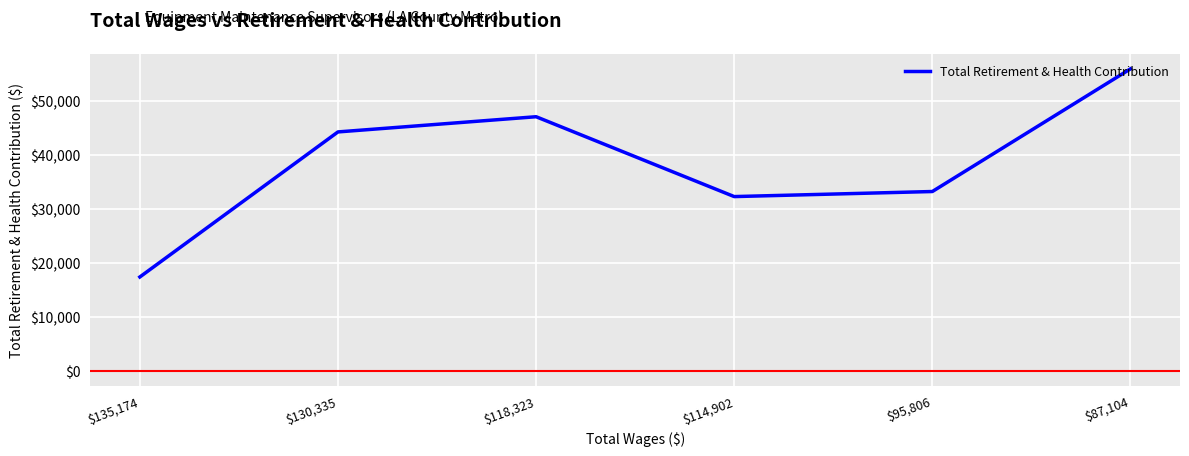

List the labels in order of value, smallest first.

$135,174, $114,902, $95,806, $130,335, $118,323, $87,104